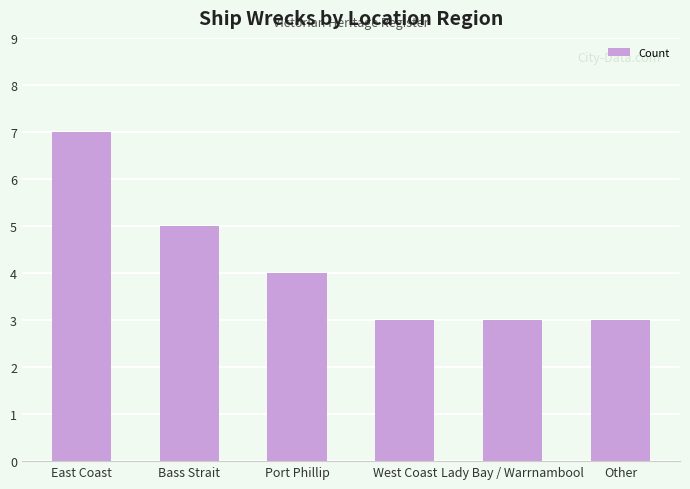

Reading left to right, list all the values displayed in this chart.

East Coast=7	Bass Strait=5	Port Phillip=4	West Coast=3	Lady Bay / Warrnambool=3	Other=3